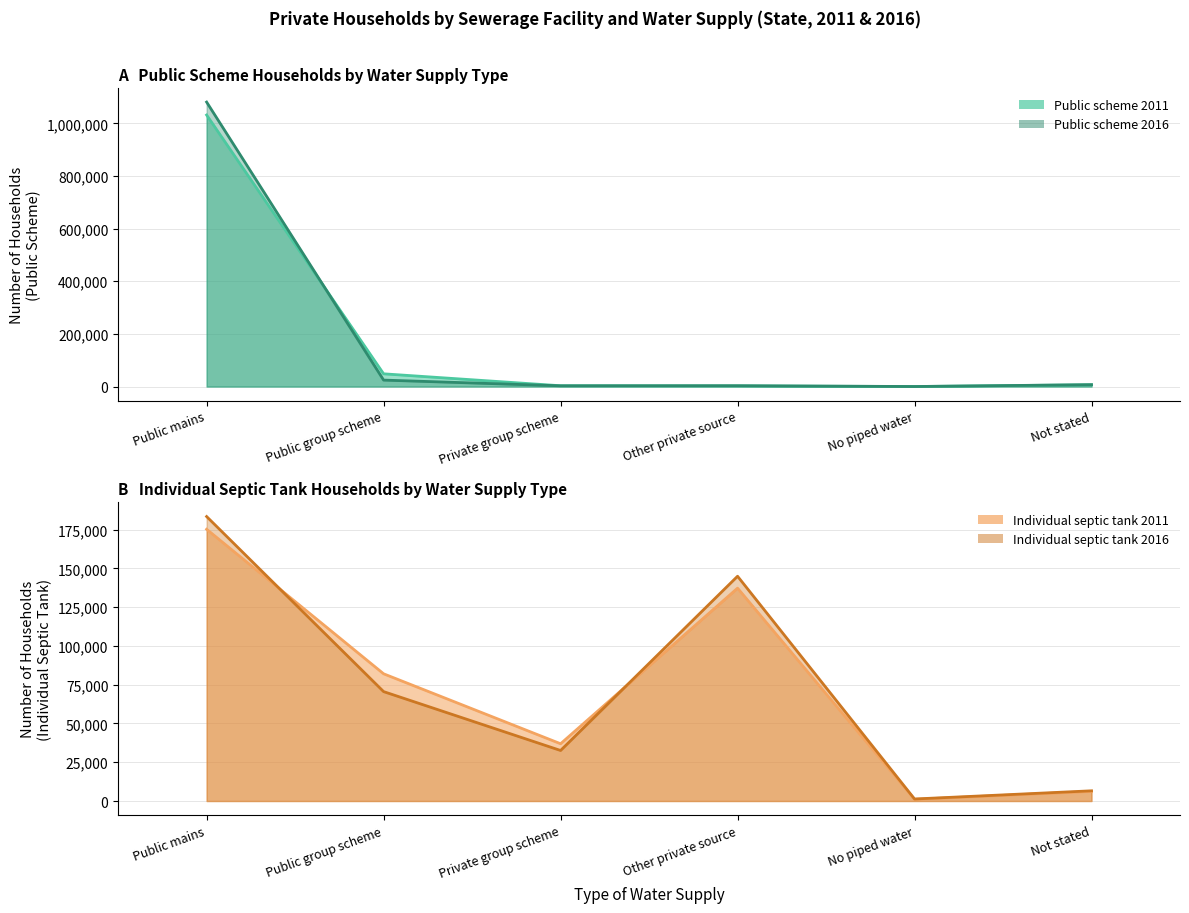

What is the difference between the highest and lowest values at Public mains?

905538